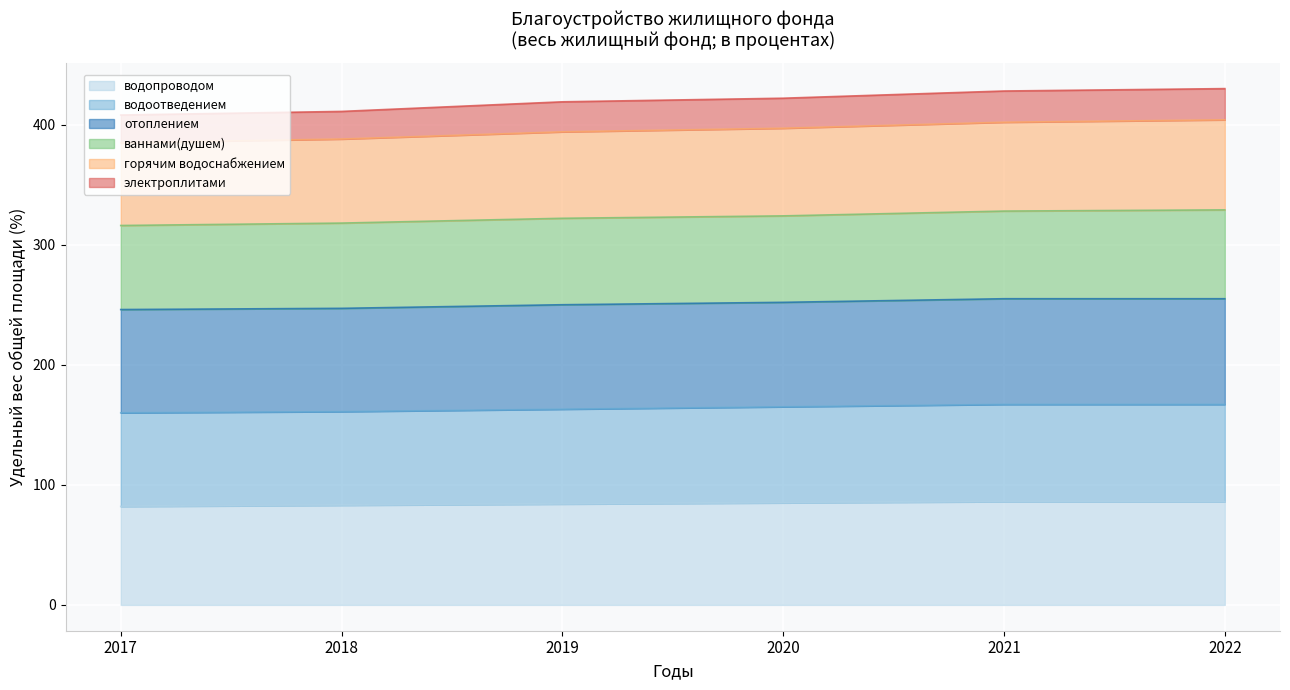

What is the total value across all series at 2022?

430